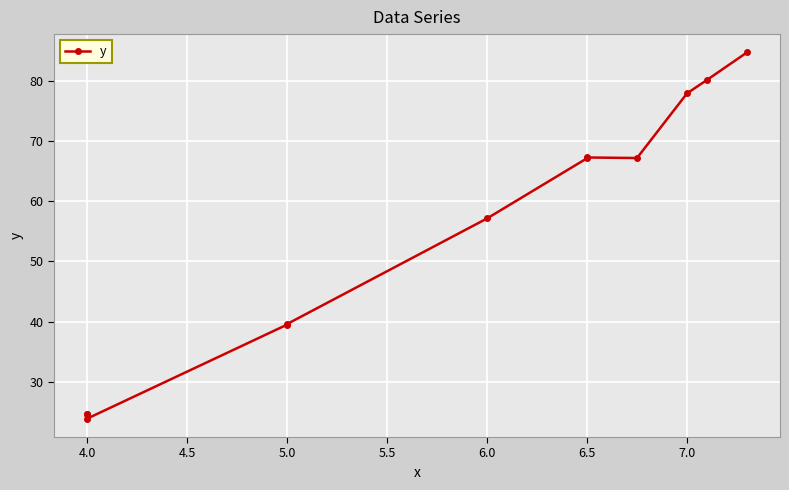

What is the value of the 7th point from the left?

67.1